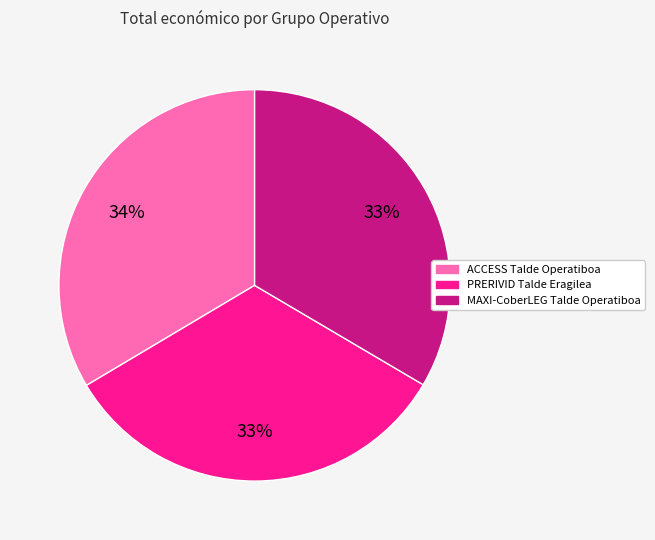

What is the ratio of the value at PRERIVID Talde Eragilea to the value at ACCESS Talde Operatiboa?

1.0